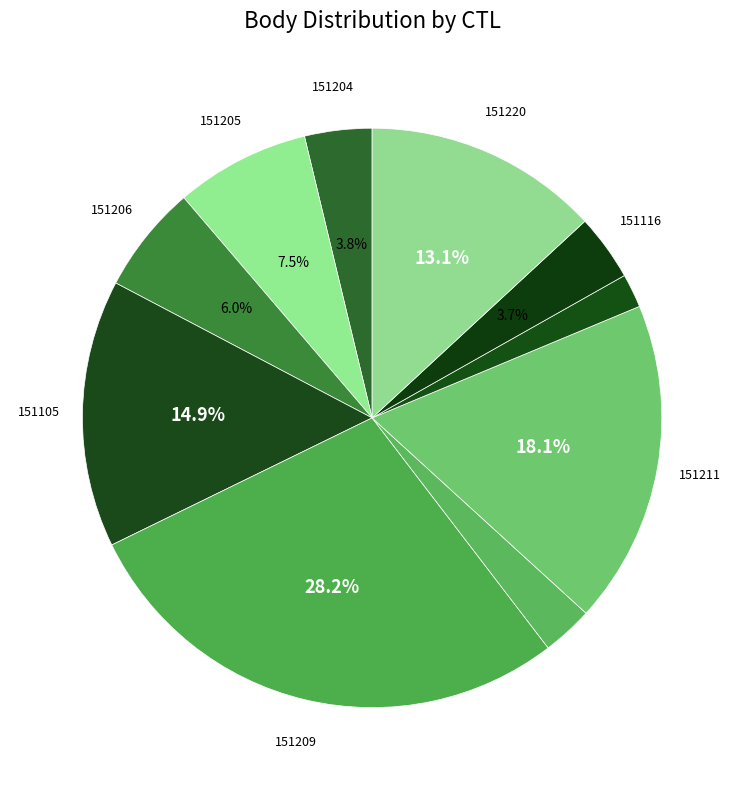

How many segments does this pie chart have?

10